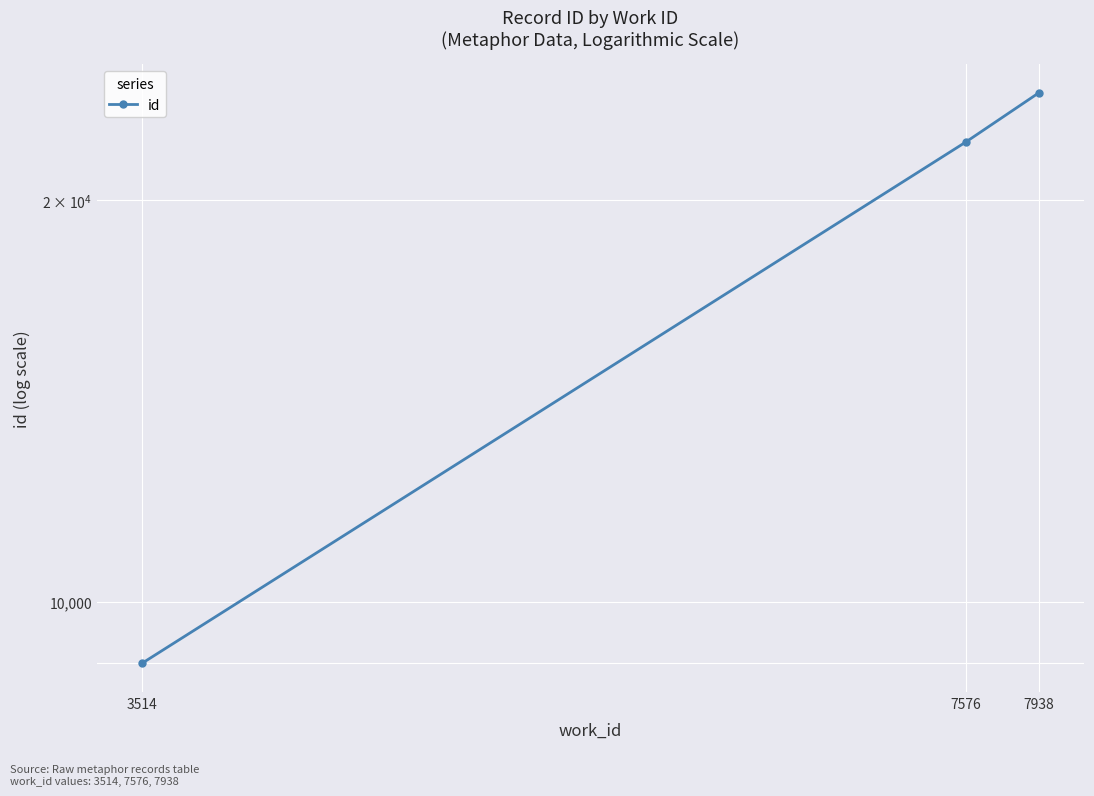

What is the sum of the values at 7938 and 3514?

33057